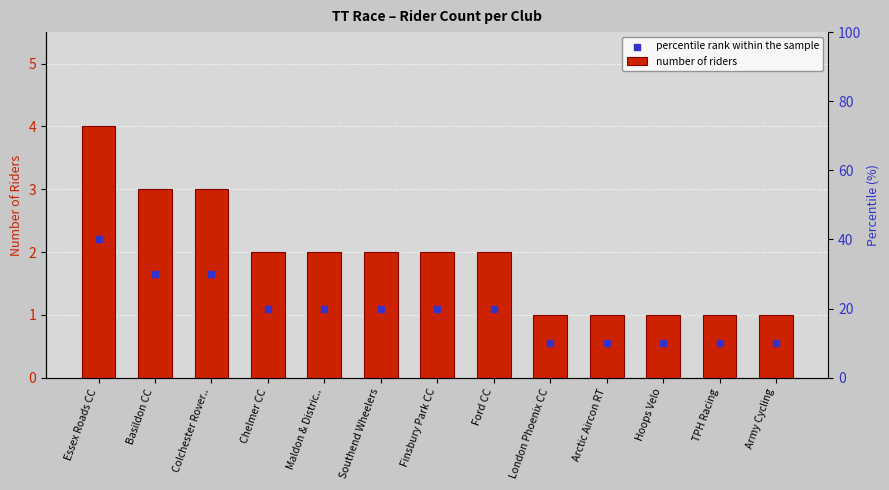

What are all the series names shown in the legend?

number of riders, percentile rank within the sample